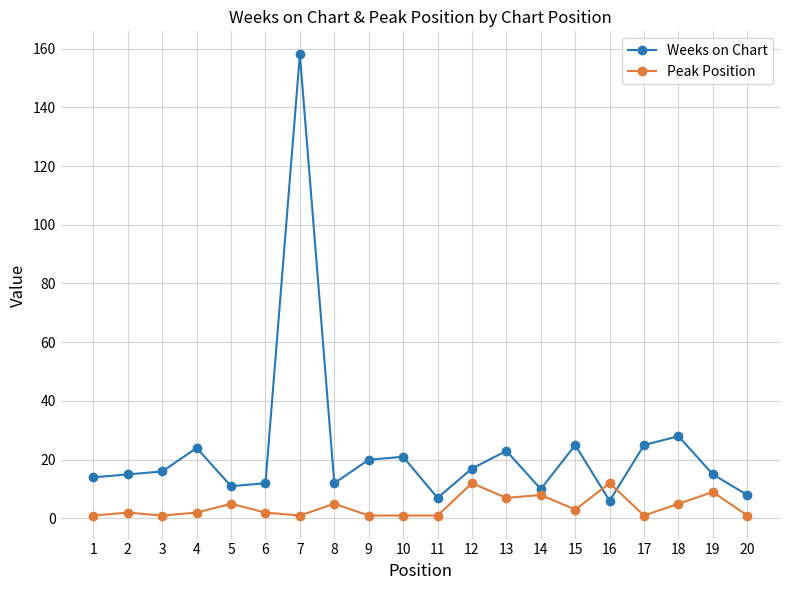

True or false: Weeks on Chart has more than 0 interior local peaks.

True